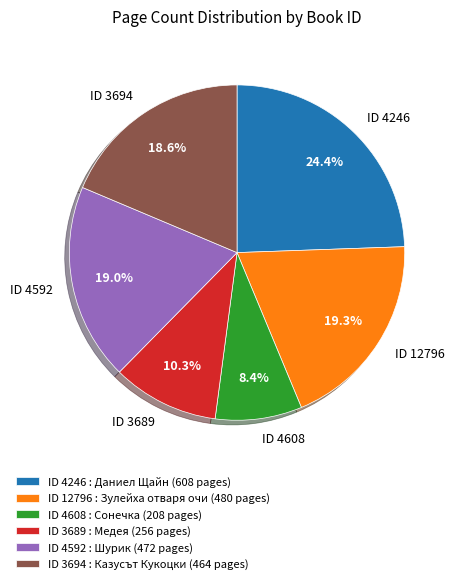

Is there a majority slice in this chart?

No